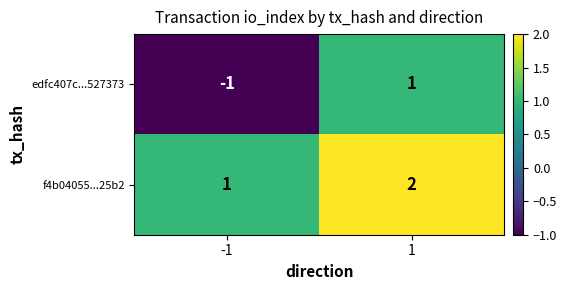

What is the sum of all f4b04055...25b2 values?

3